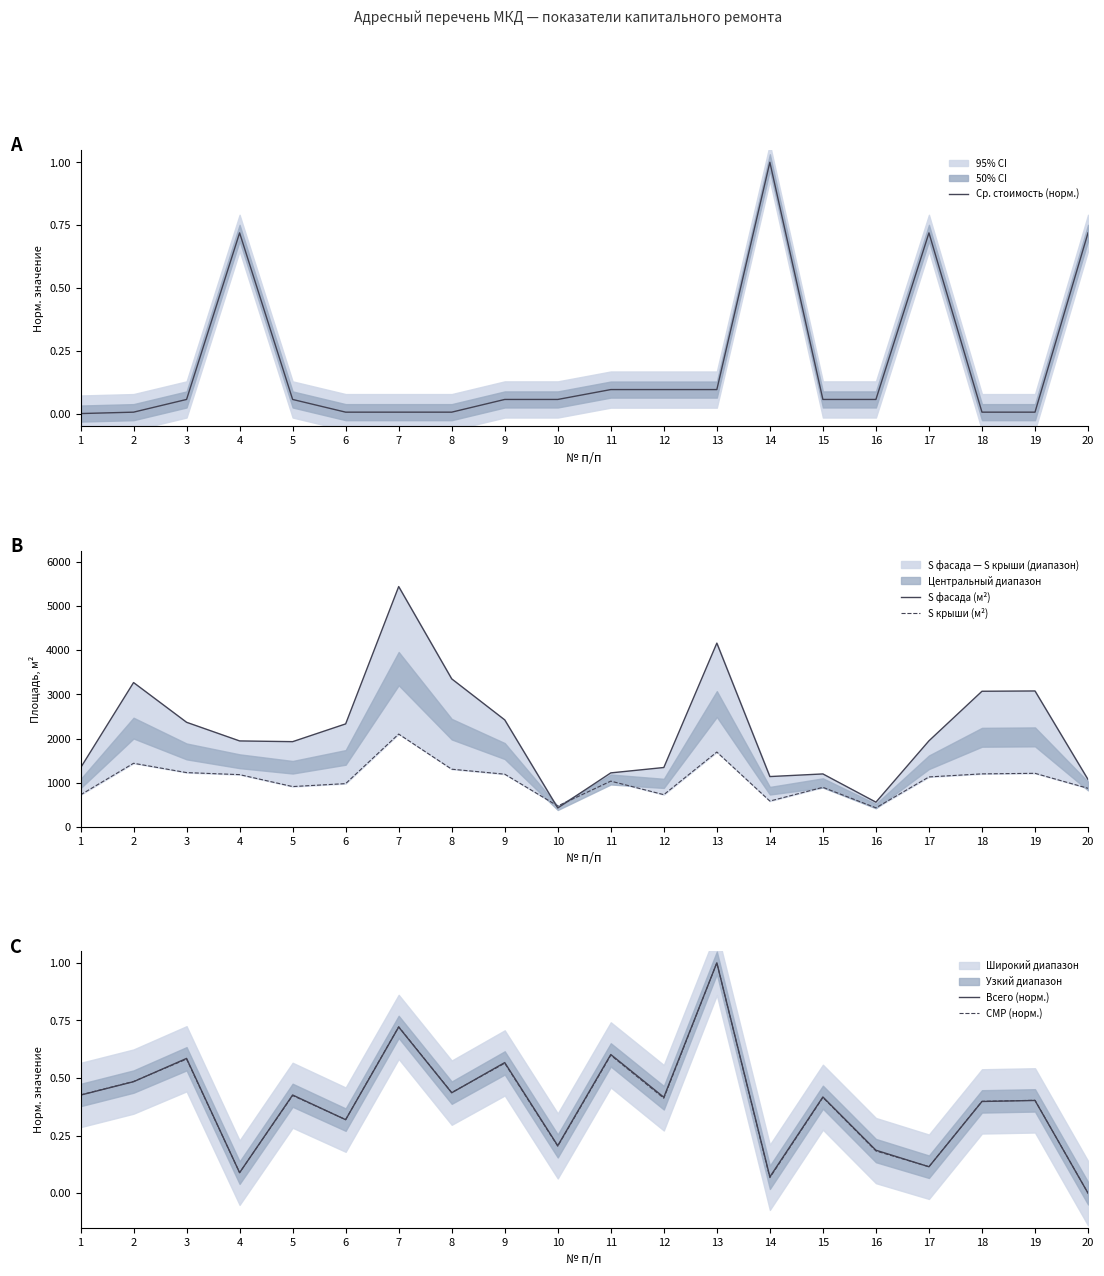

What is the difference between the second highest and second lowest values in the Всего (норм.) series?

0.7